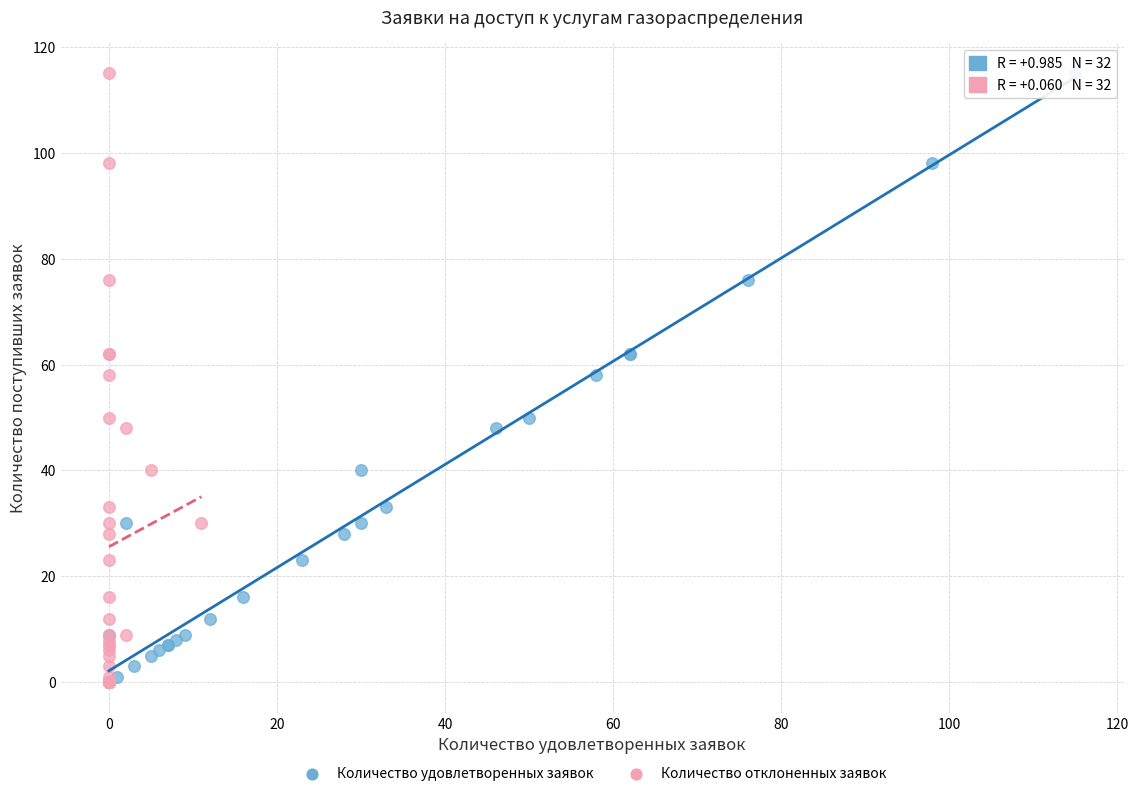

What are all the series names shown in the legend?

Количество удовлетворенных заявок, Количество отклоненных заявок